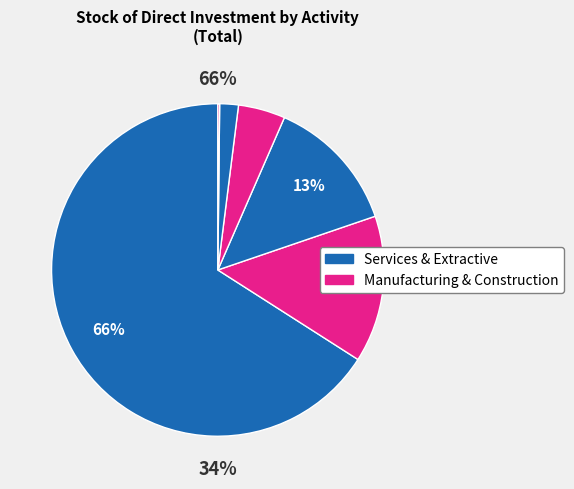

Is it true that CONSTRUCTION is 24% of the pie?

False